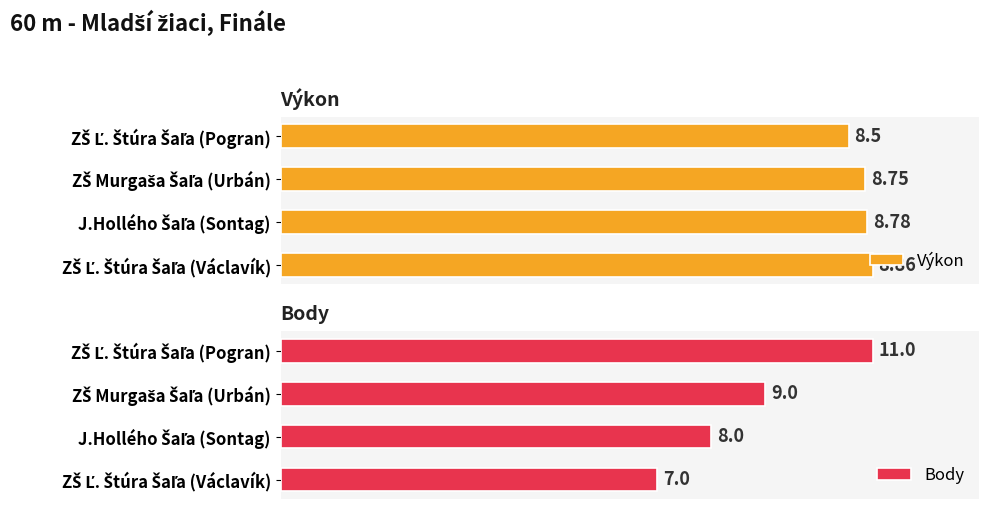

Does the chart contain stacked bars?

No